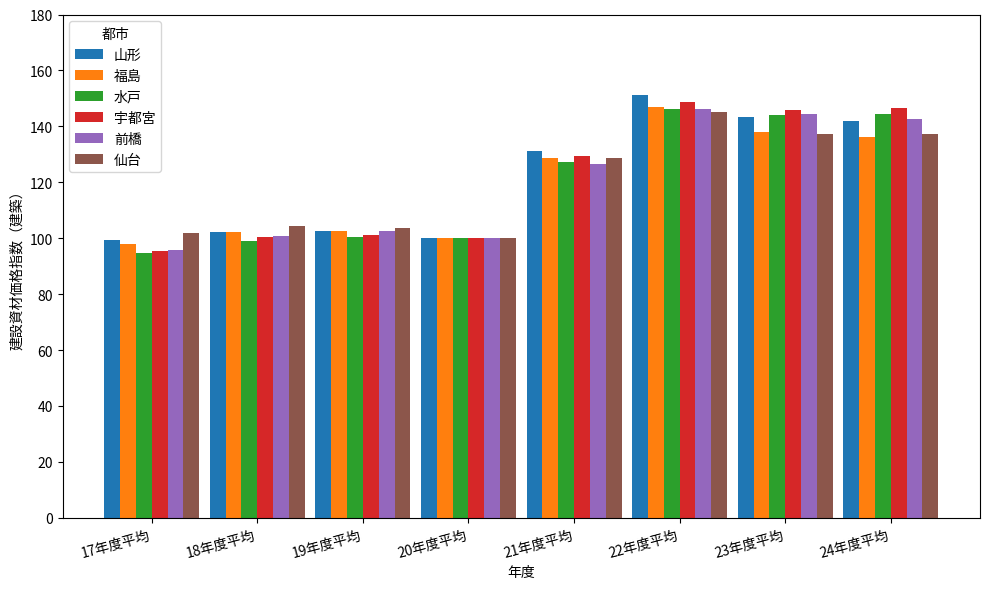

True or false: 前橋 has a value of 126.7 at 21年度平均.

True